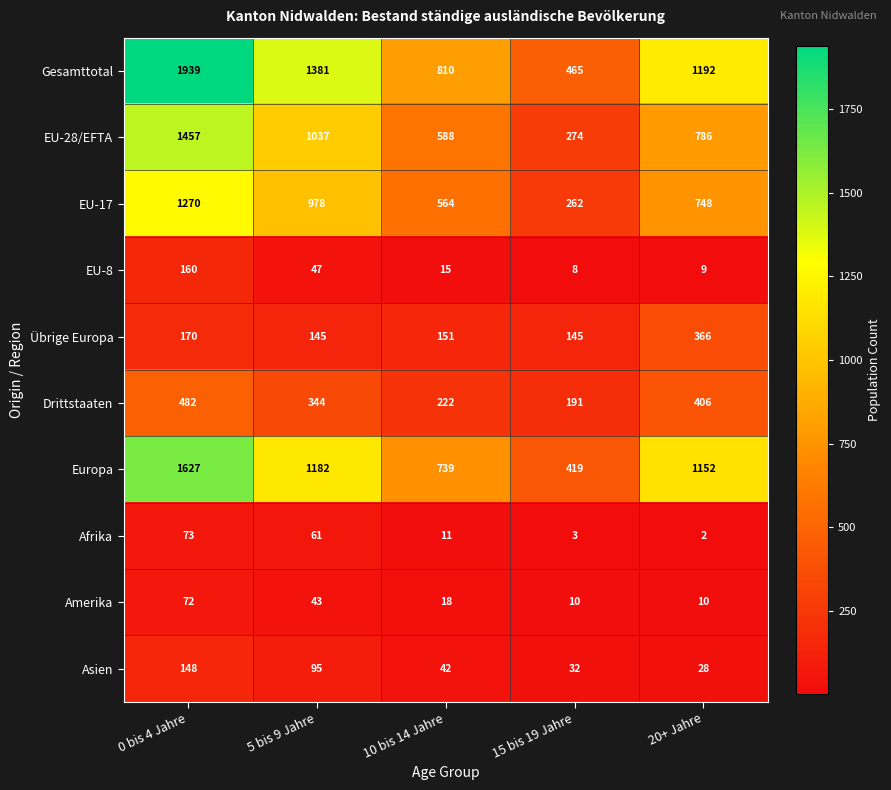

At how many categories does at least one series exceed 191?

5